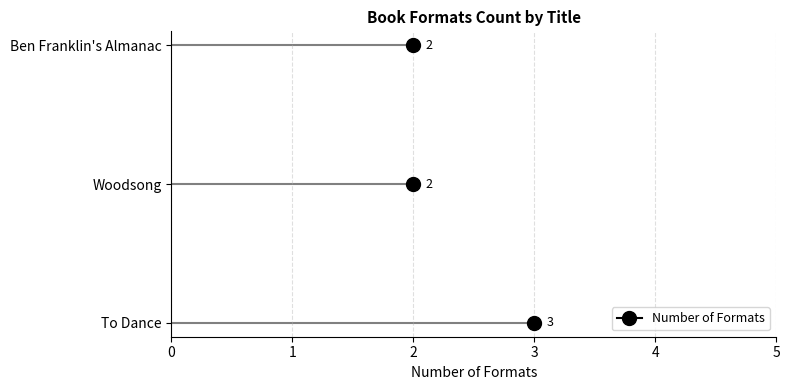

What is the average value?

2